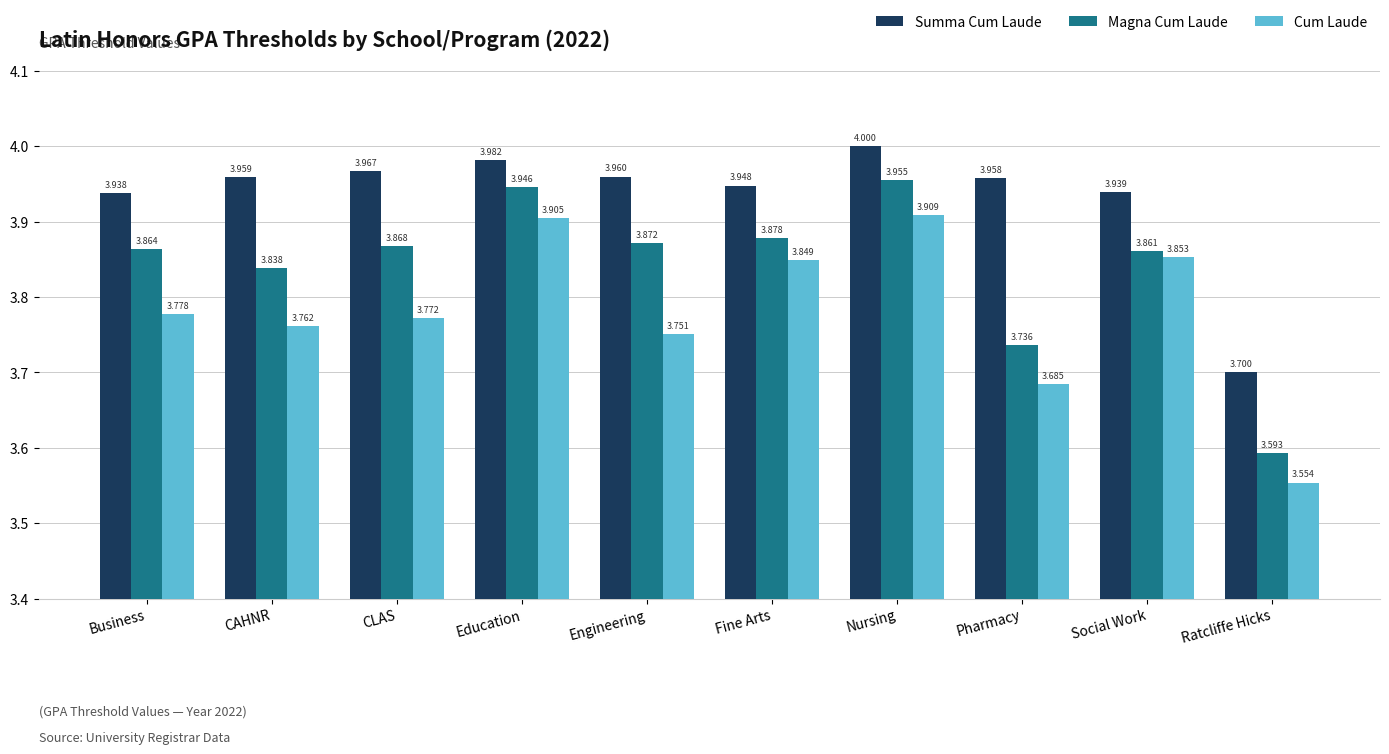

What is the difference between the highest and lowest values at Business?

0.2